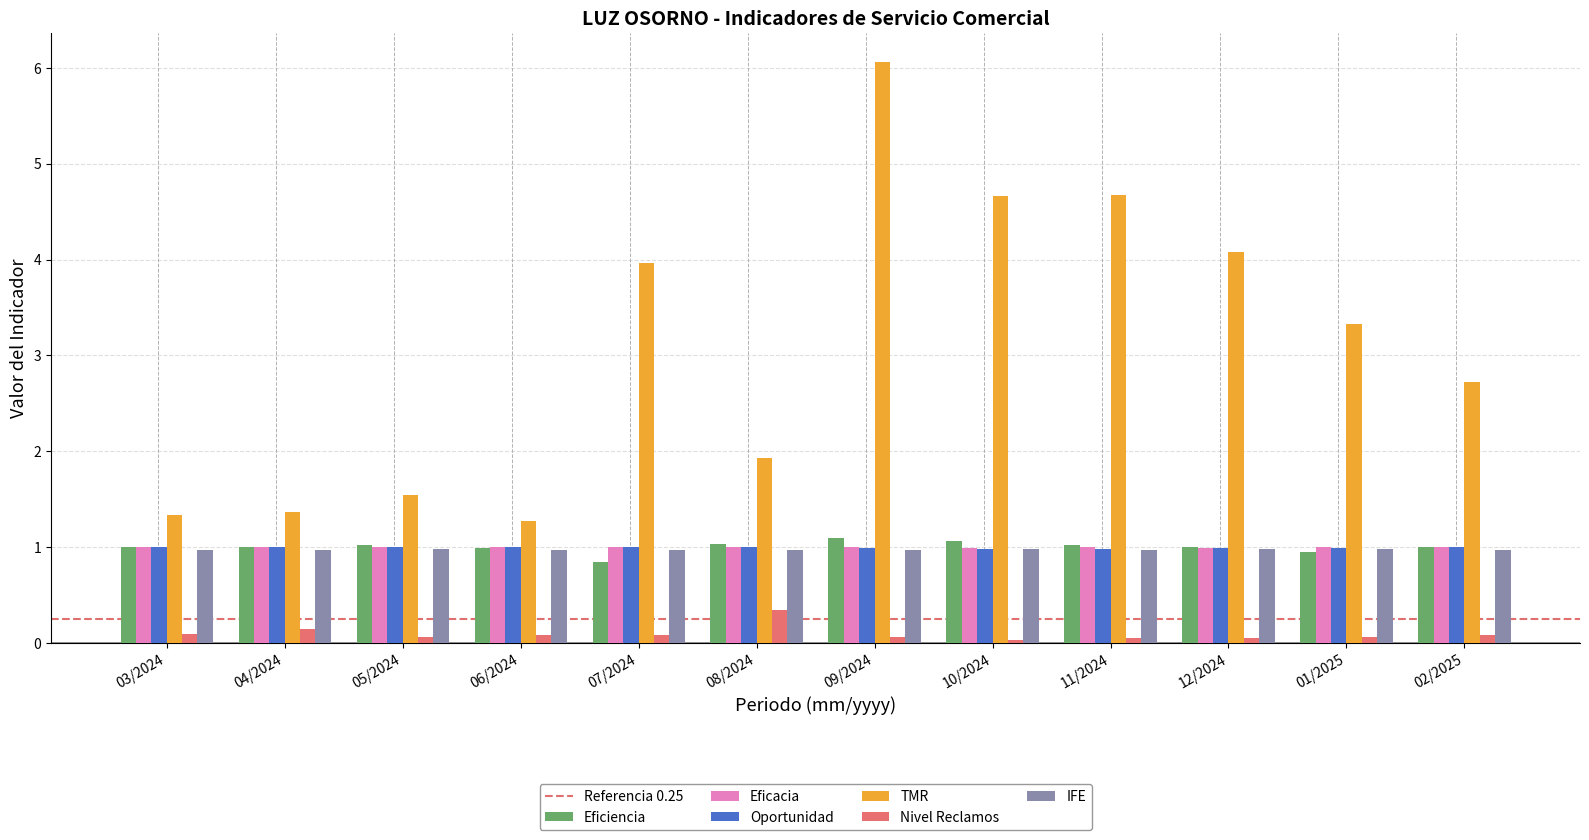

What is the label of the 4th bar from the left?

06/2024